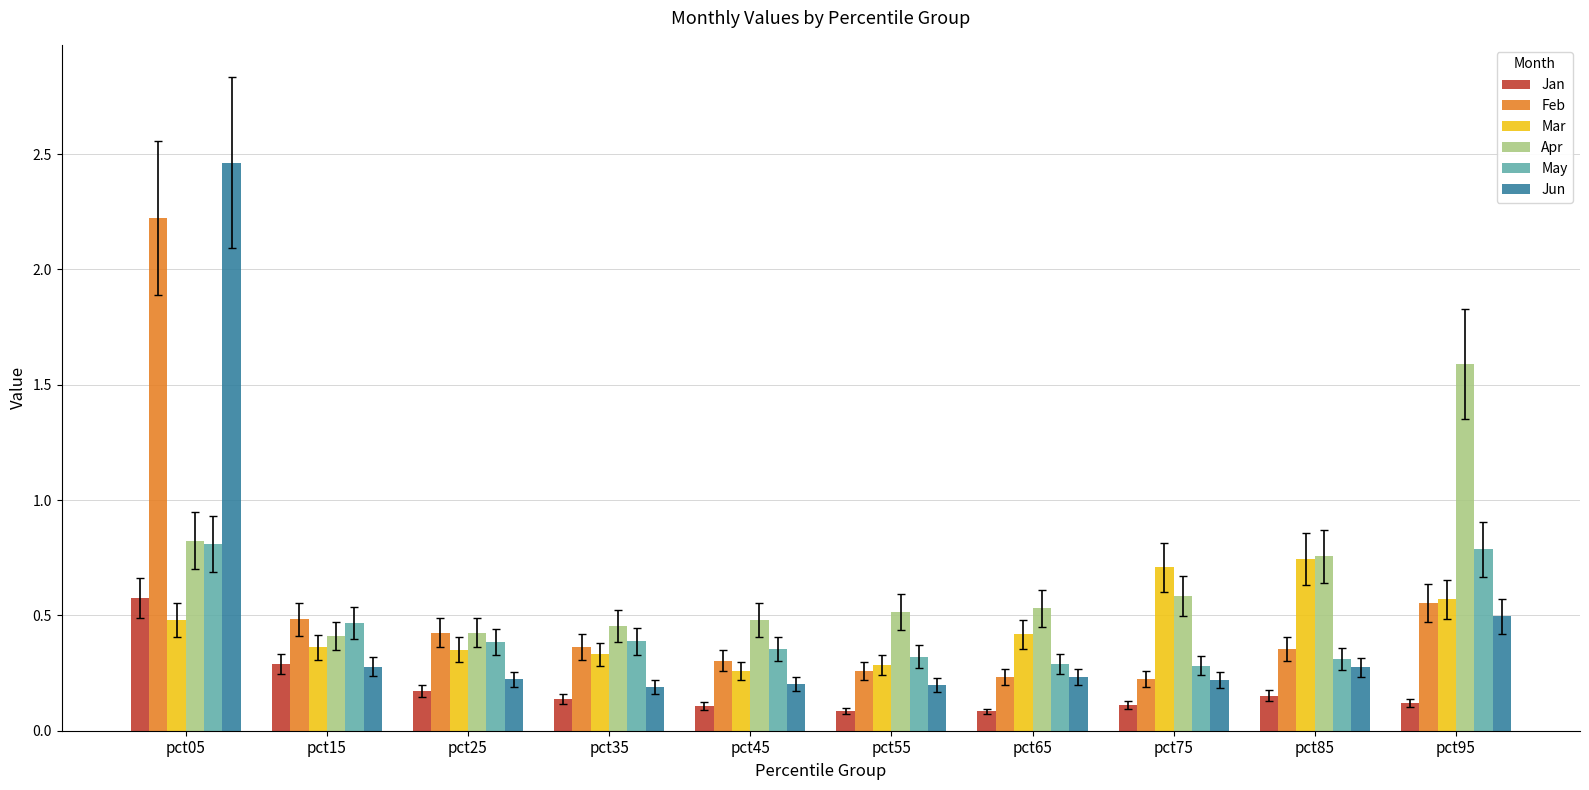

Which series changed the most between pct15 and pct55?

Feb